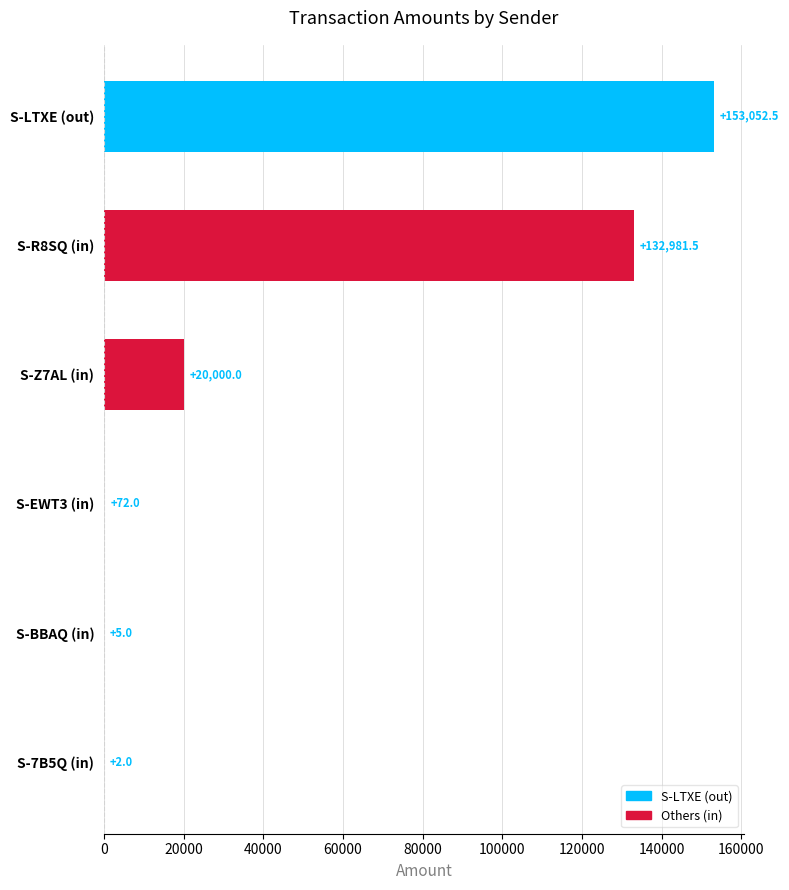

The value at S-Z7AL (in) is 10763.7. True or false?

False